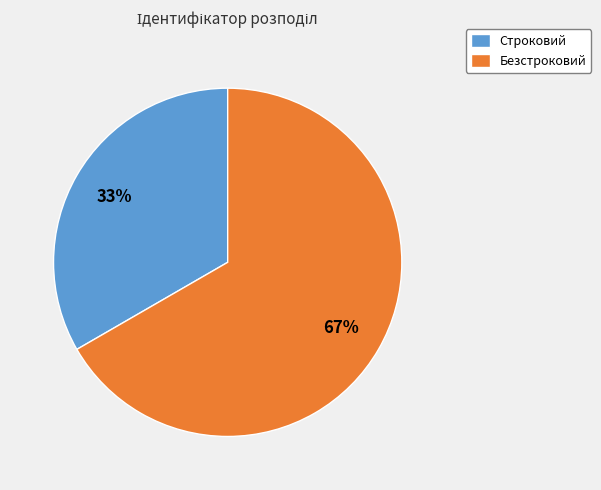

Combined, do Безстроковий and Строковий account for over 50%?

Yes